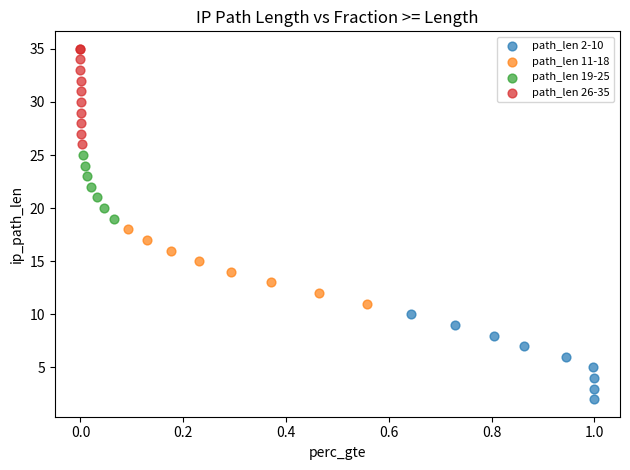

Which series contains the lowest Y value?

path_len 2-10